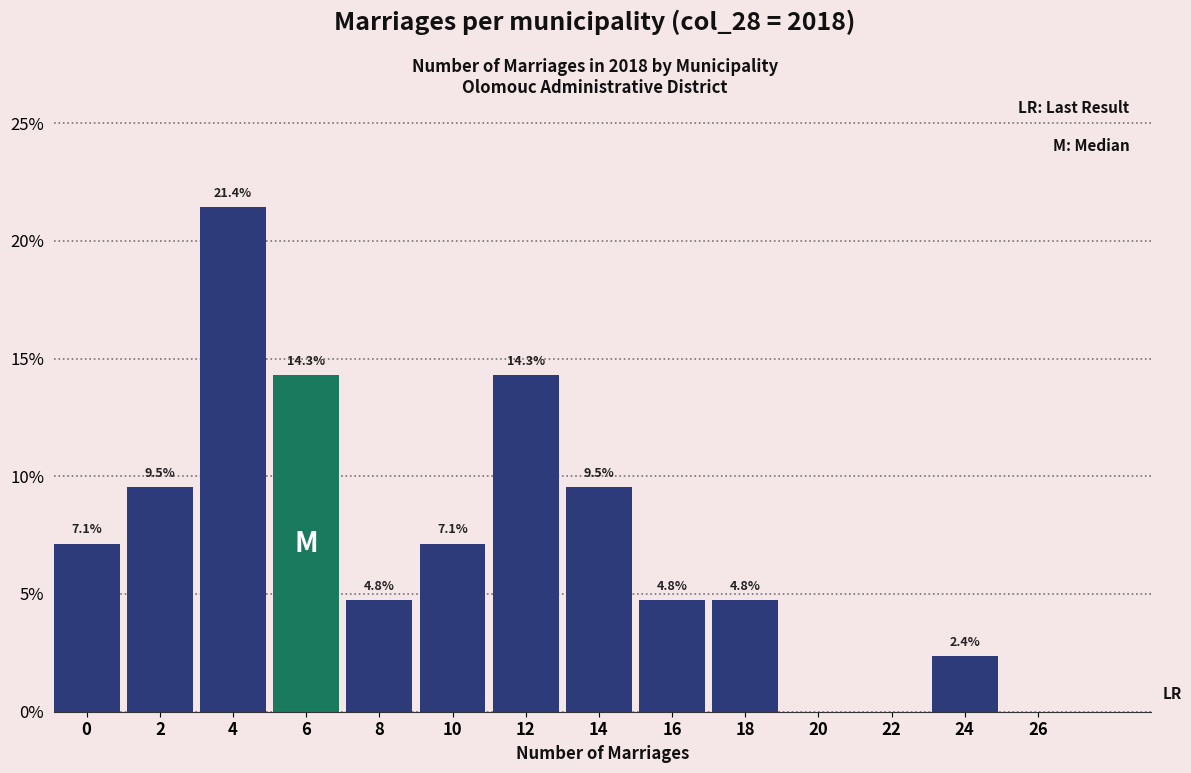

Reading left to right, extract all data points from this chart.

0=7.1	2=9.5	4=21.4	6=14.3	8=4.8	10=7.1	12=14.3	14=9.5	16=4.8	18=4.8	20=0.0	22=0.0	24=2.4	26=0.0